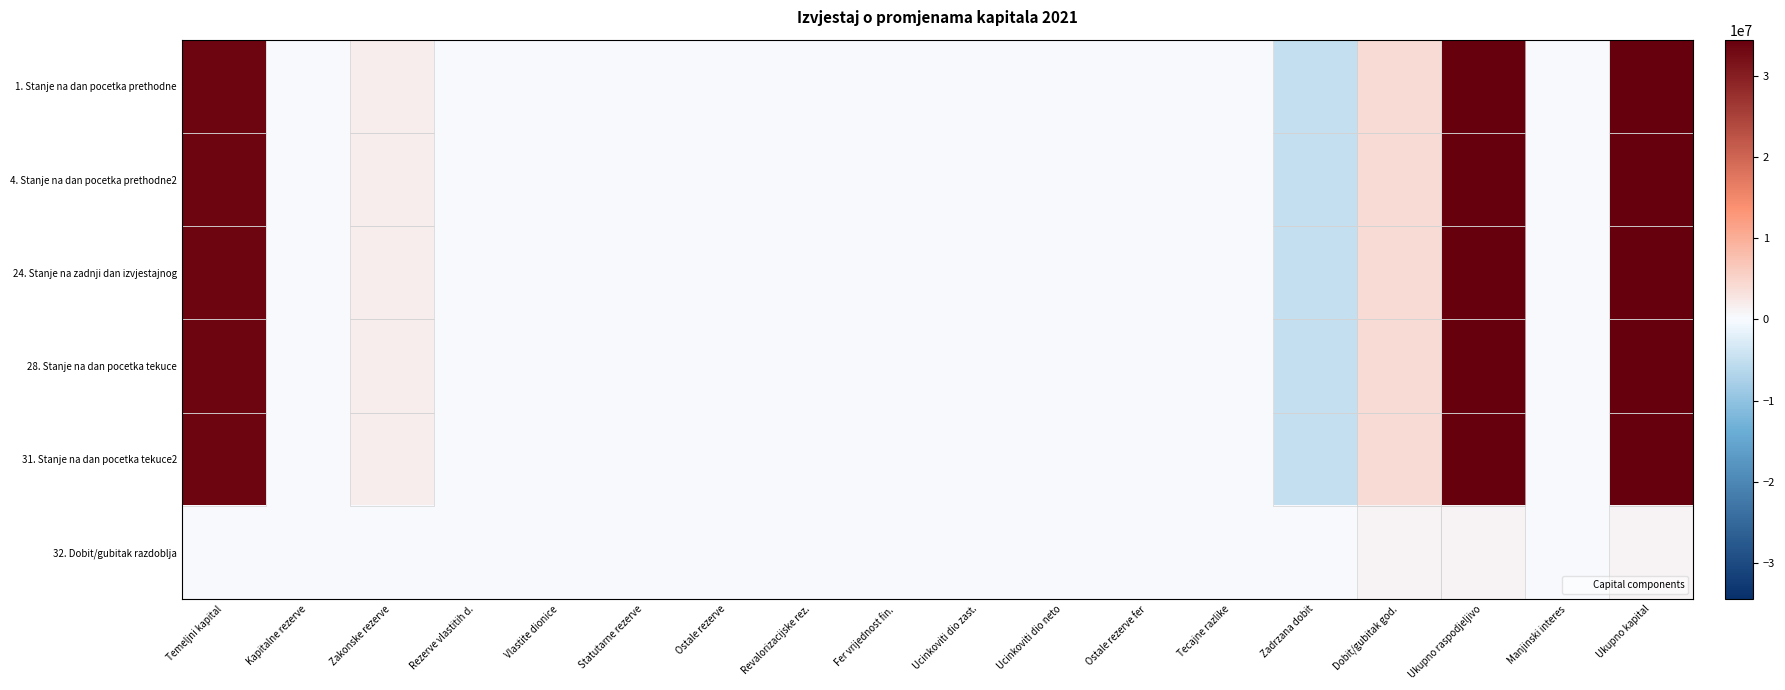

Between Ostale rezerve and Temeljni kapital, which is larger?

Temeljni kapital